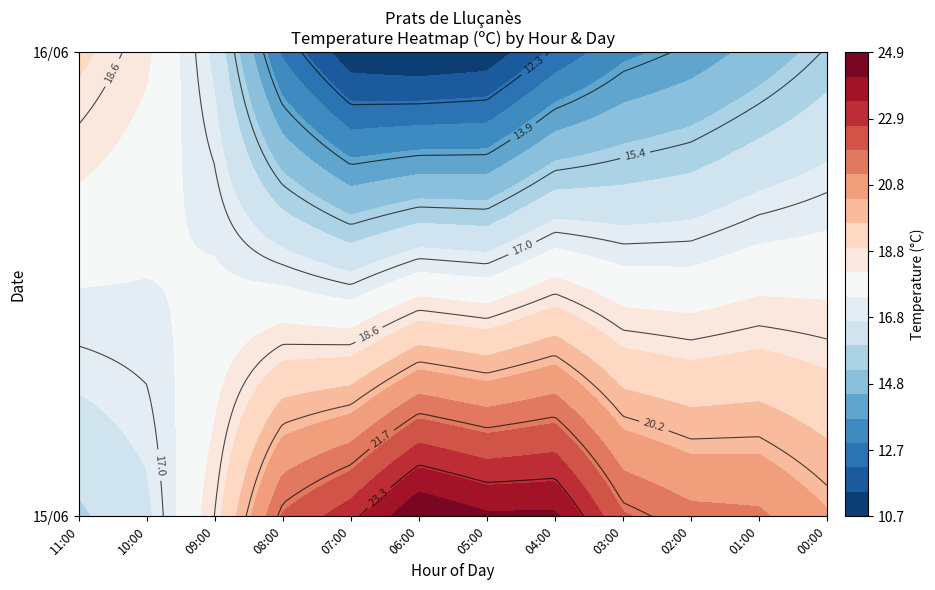

How many categories are shown in the chart?

12